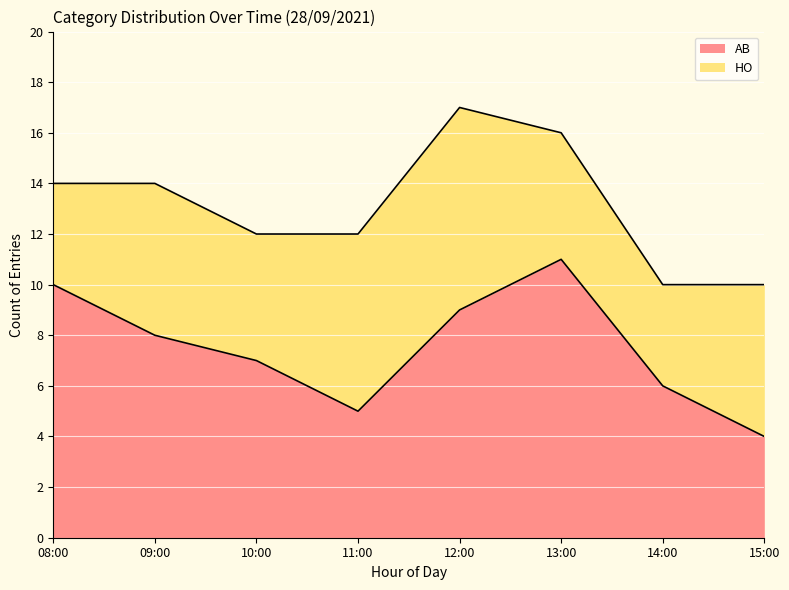

The value at 12:00 is 4. True or false?

False